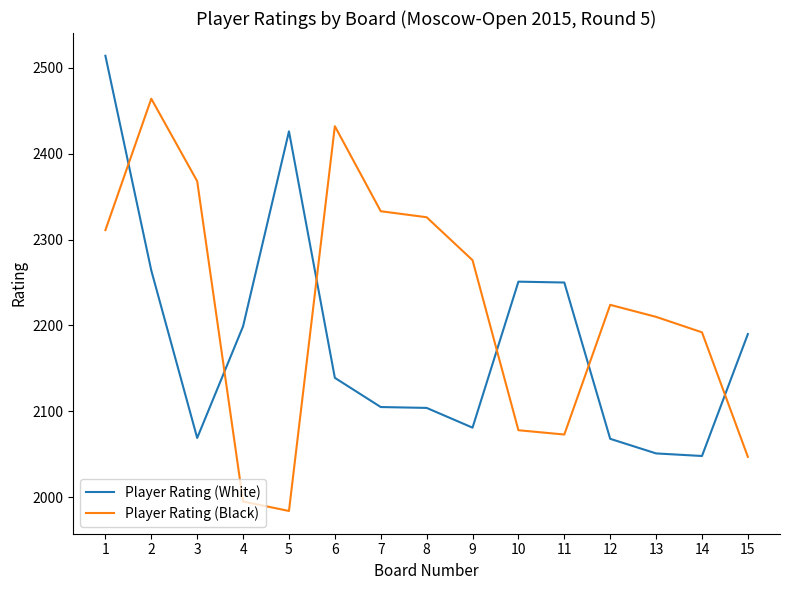

What is the difference between the maximum and minimum values in the Player Rating (Black) series?

480